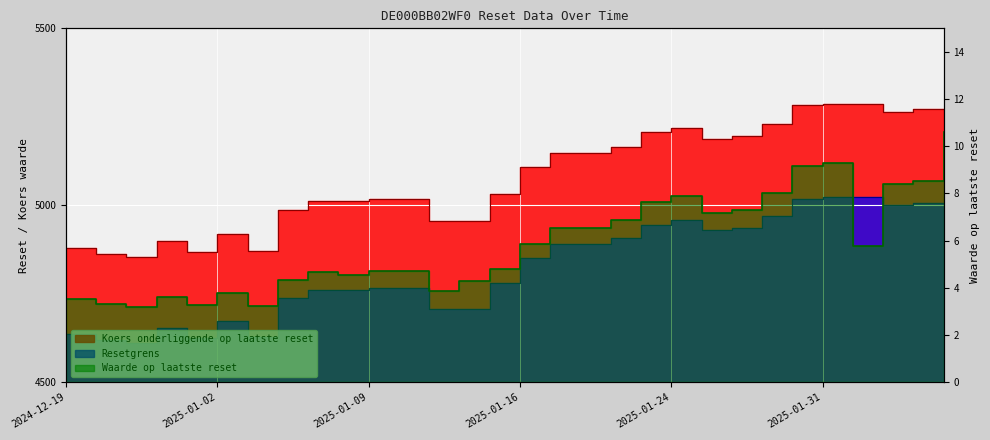

True or false: Waarde op laatste reset has a value of 4.7 at 2025-01-10.

True